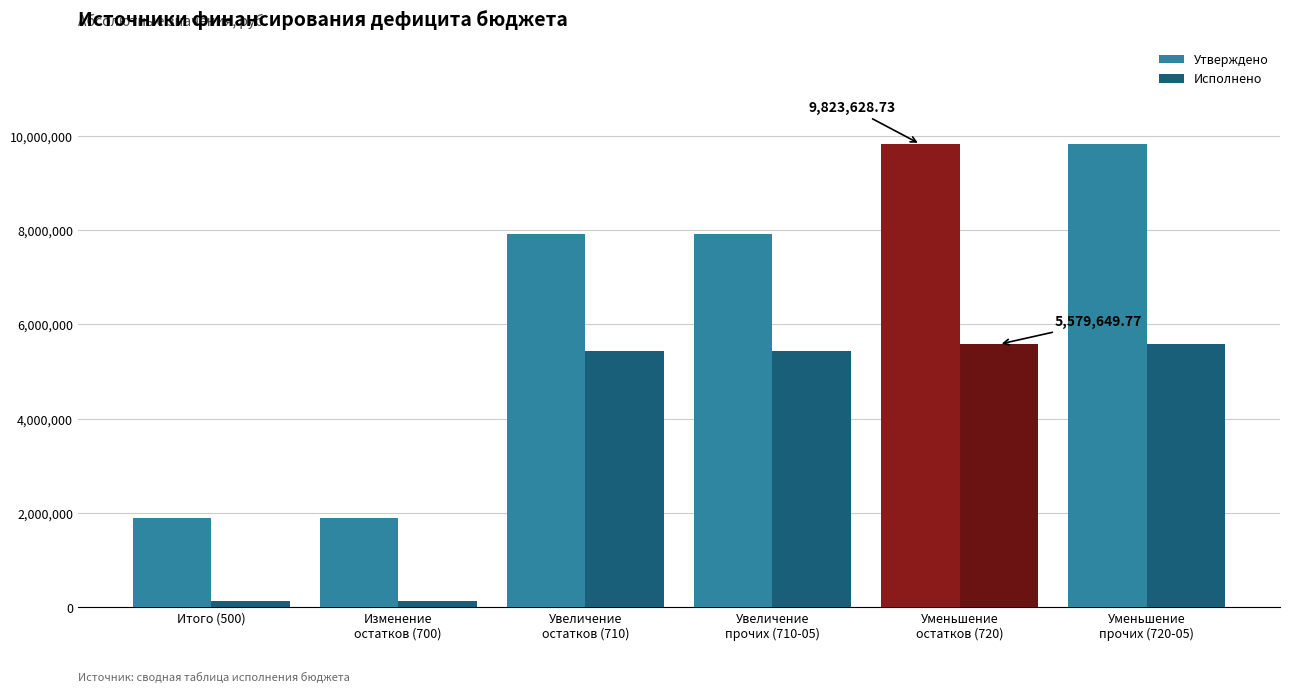

Between Изменение
остатков (700) and Увеличение
остатков (710), which series saw the biggest shift?

Утверждено